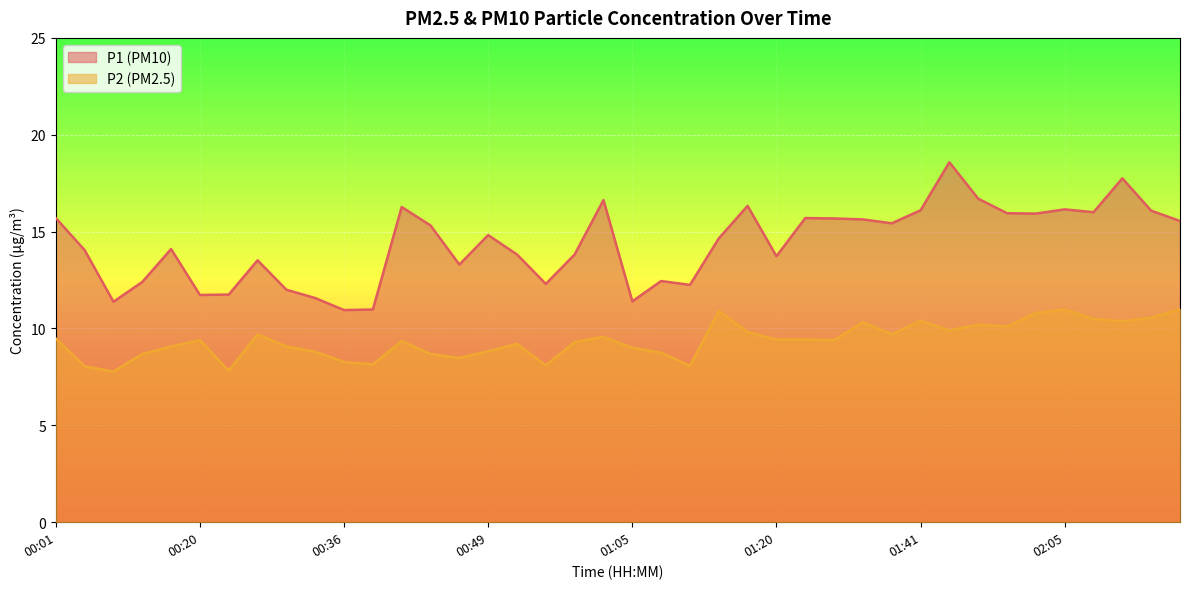

What is the average value of the P1 series?

14.4